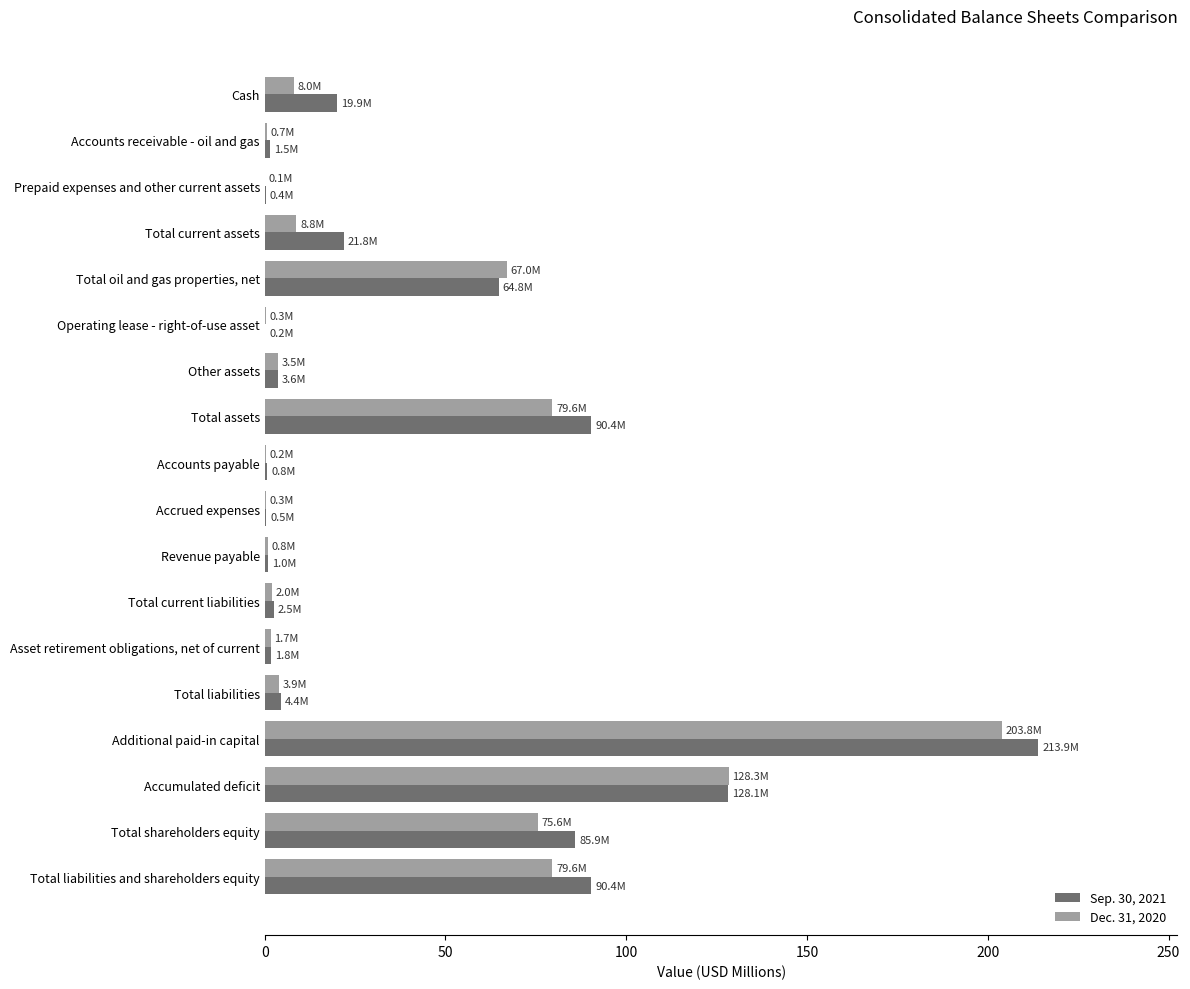

Which category has the highest value across all series?

Additional paid-in capital